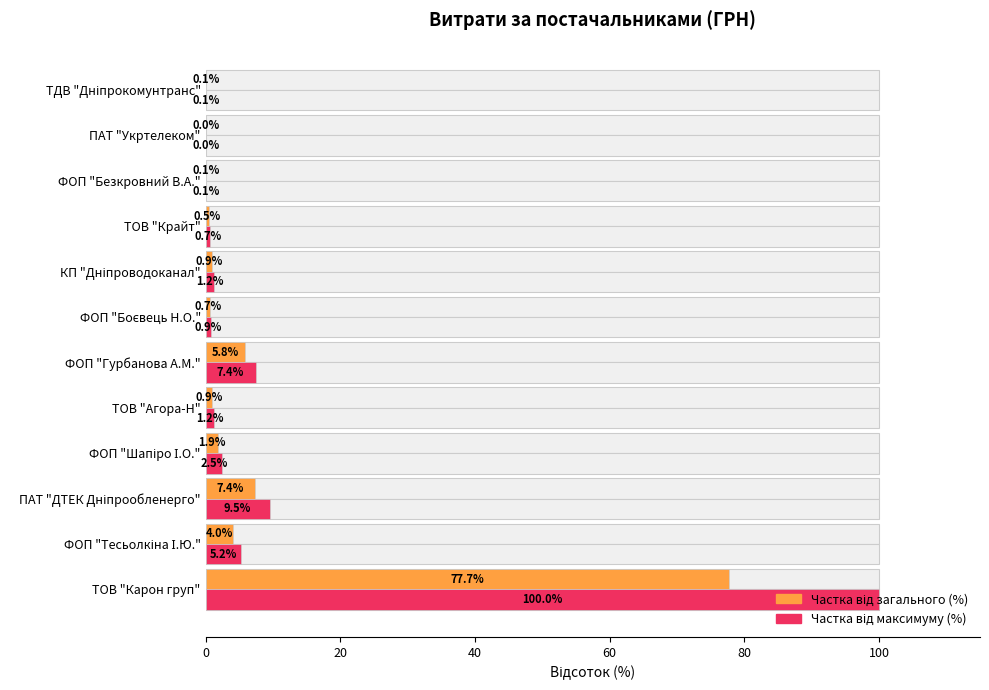

Is the value of Частка від загального (%) at ФОП "Тесьолкіна І.Ю." greater than the value of Частка від максимуму (%) at ТОВ "Агора-Н"?

Yes